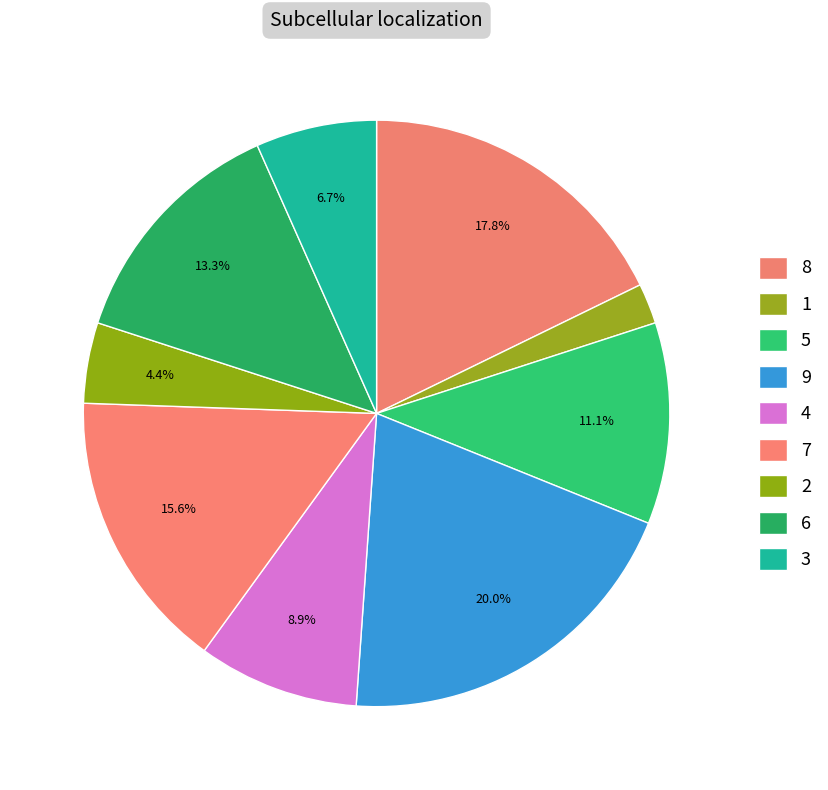

True or false: 9 accounts for 31% of the total.

False